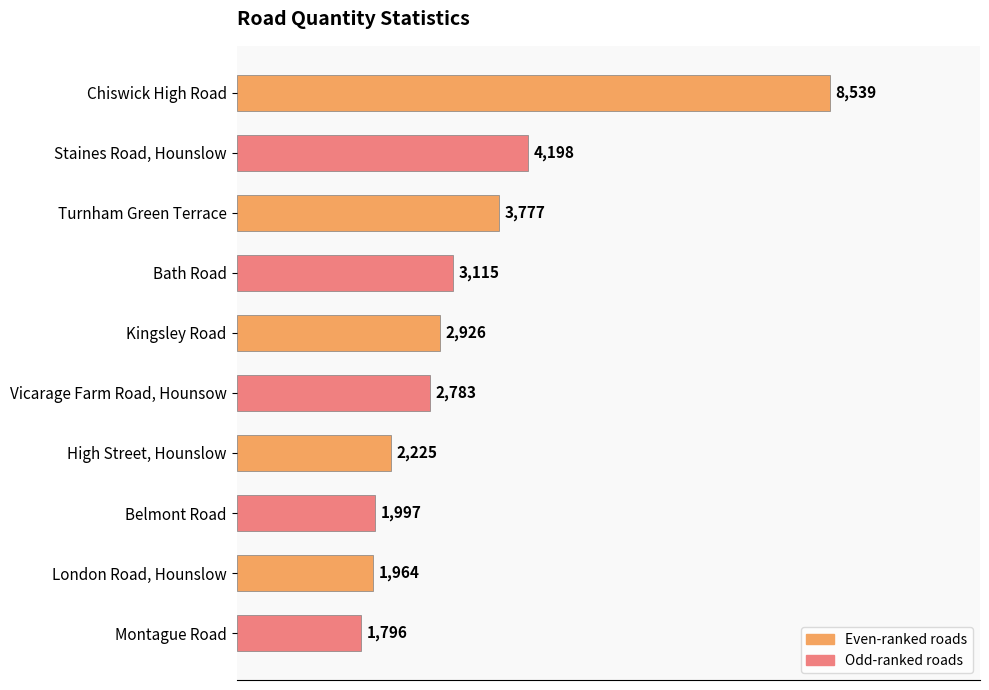

Reading top to bottom, transcribe all the data shown in this chart.

8539	4198	3777	3115	2926	2783	2225	1997	1964	1796